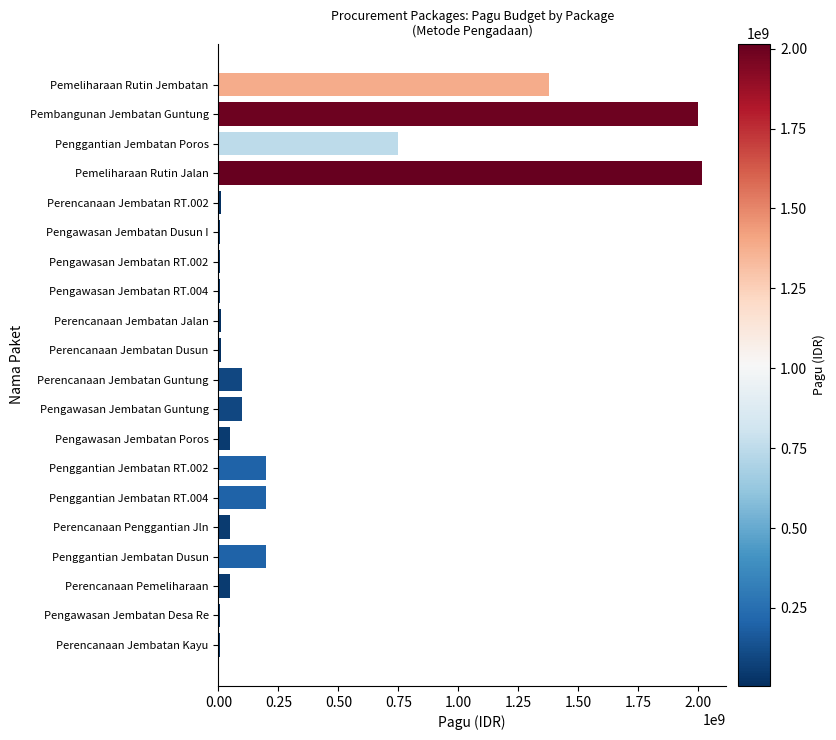

Which has a higher value, Penggantian Jembatan Dusun or Pengawasan Jembatan Poros?

Penggantian Jembatan Dusun